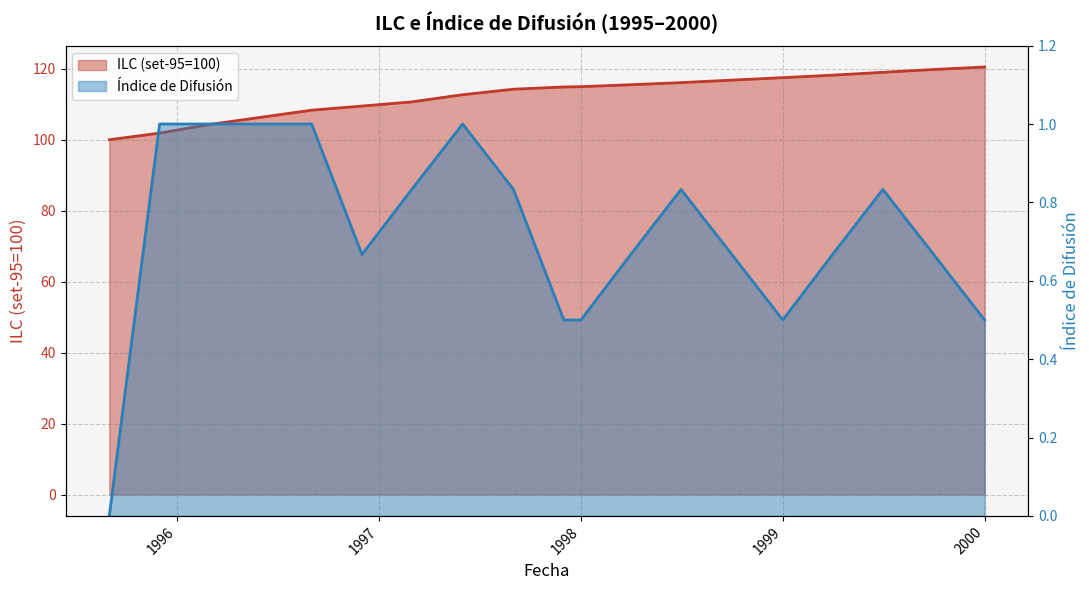

What is the label of the 19th point from the left?

2000